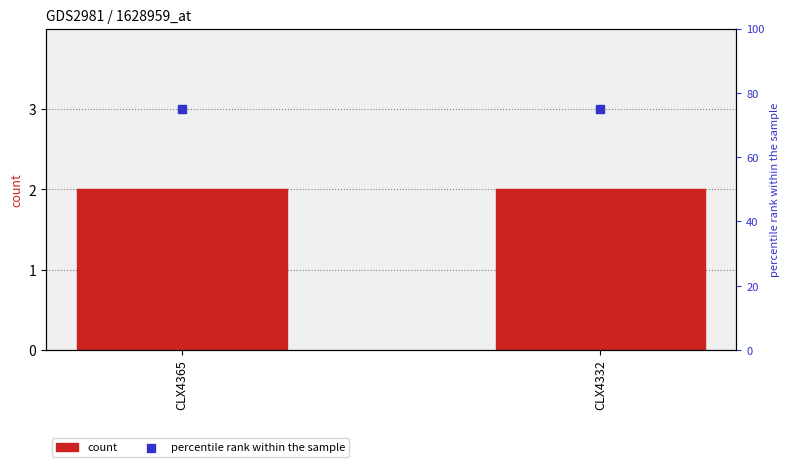

What is the total value across all series at CLX4365?

77